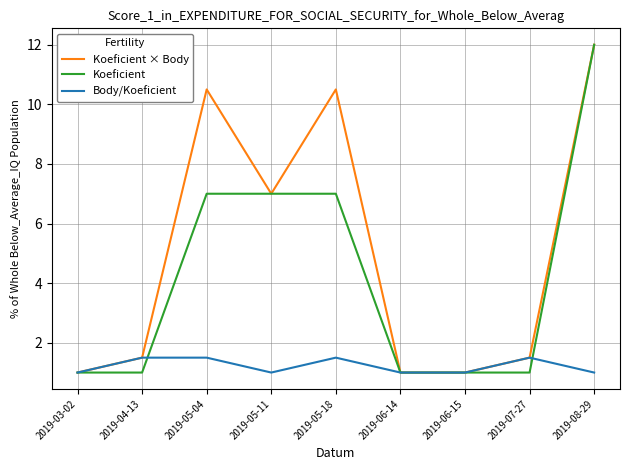

What is the spread (max minus min) of values at 2019-07-27?

0.5